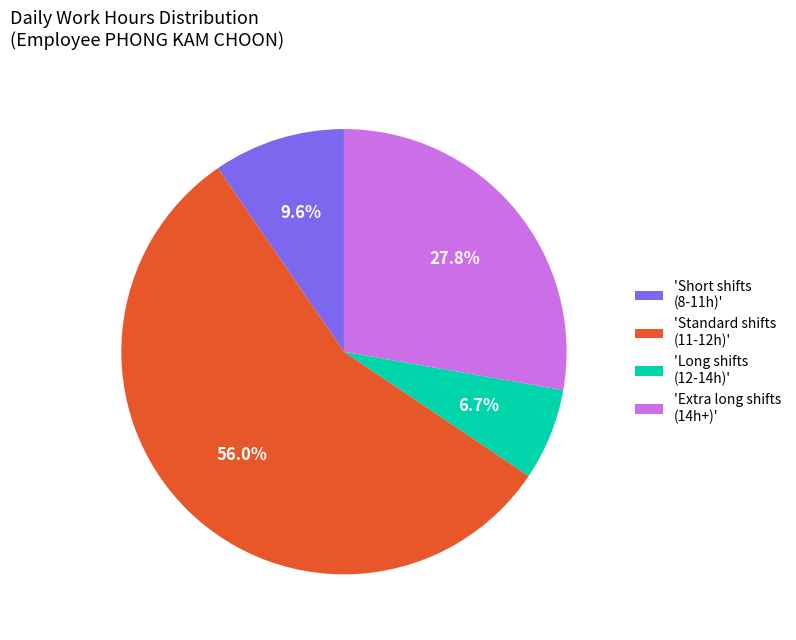

Do 'Long shifts (12-14h)' and 'Short shifts (8-11h)' together represent more than half of the pie?

No